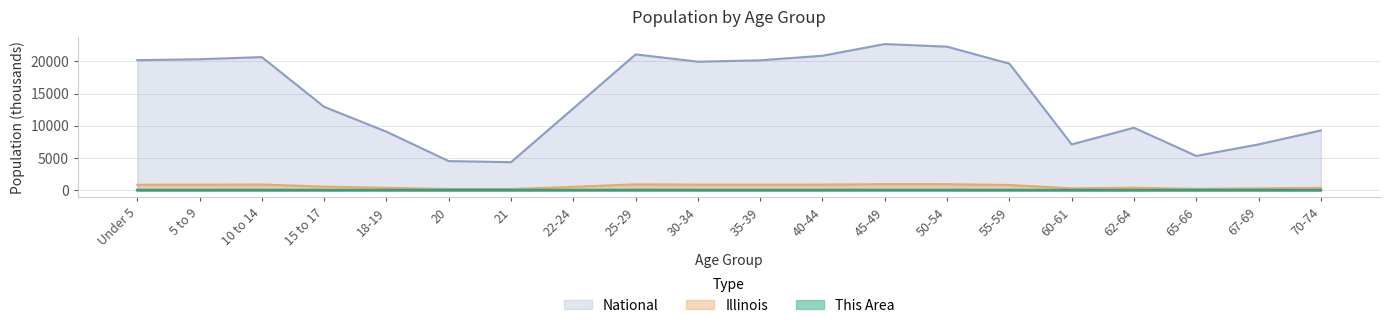

Where is the first local minimum for Illinois?

21